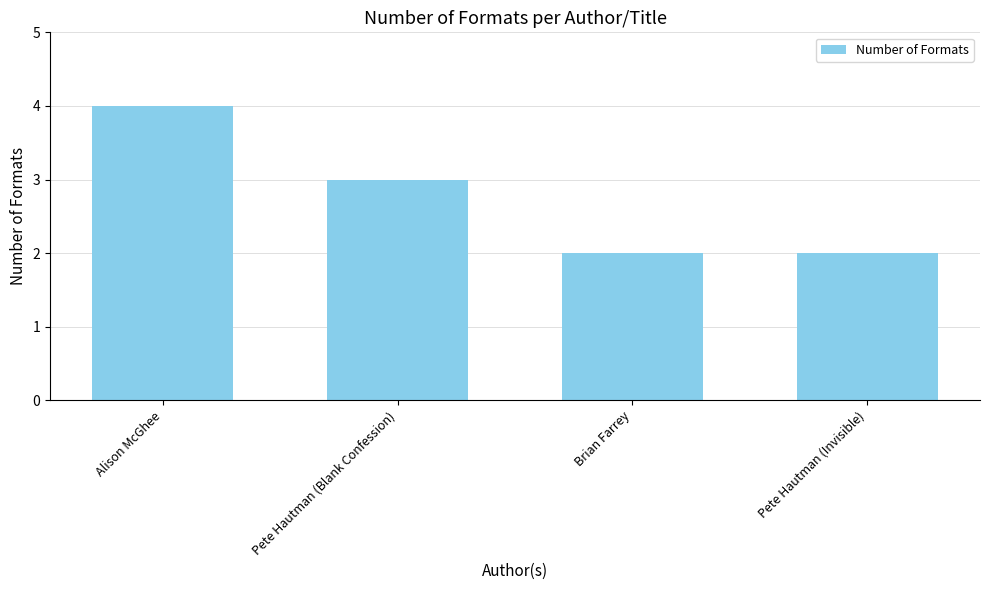

Which label corresponds to the largest value in the chart?

Alison McGhee